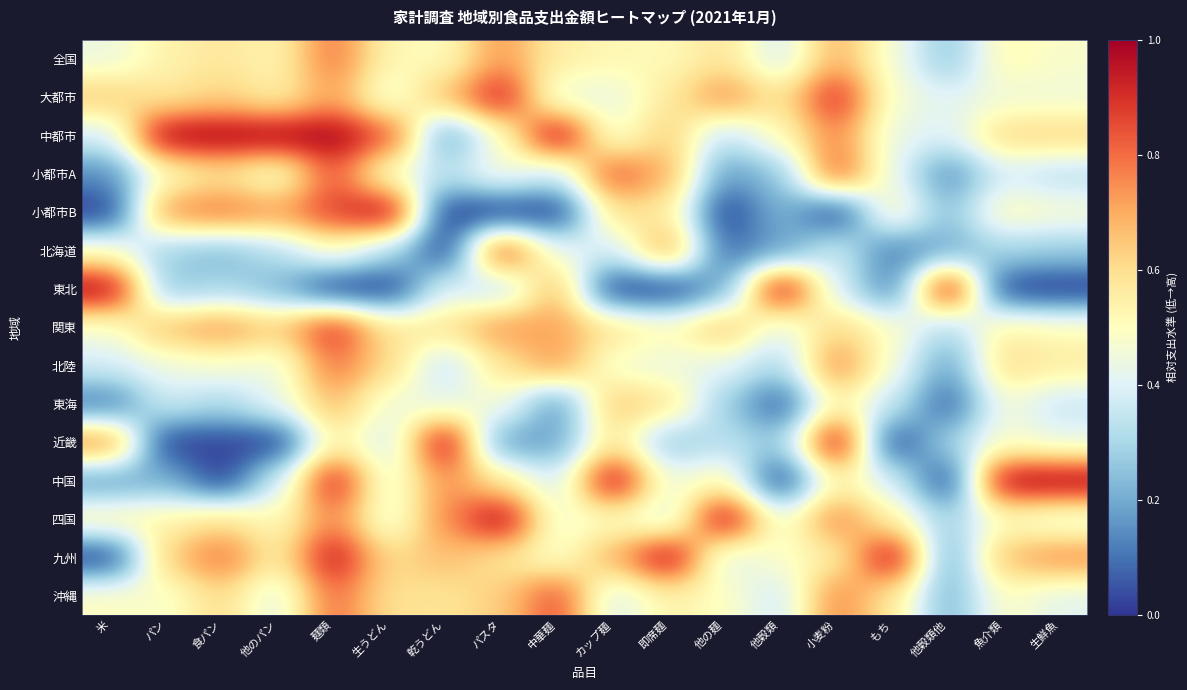

List the series in order of their peak value, lowest first.

東海, 全国, 北陸, 小都市A, 沖縄, 北海道, 関東, 大都市, 中都市, 小都市B, 東北, 近畿, 中国, 四国, 九州